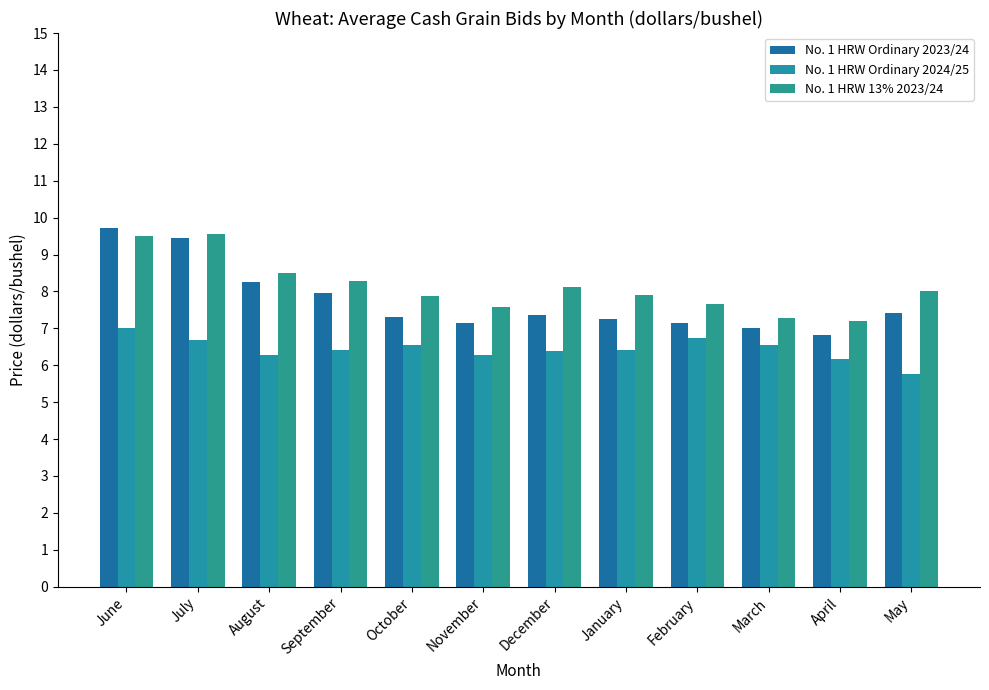

What is the difference between the second highest and minimum values in the No. 1 HRW Ordinary 2023/24 series?

2.6